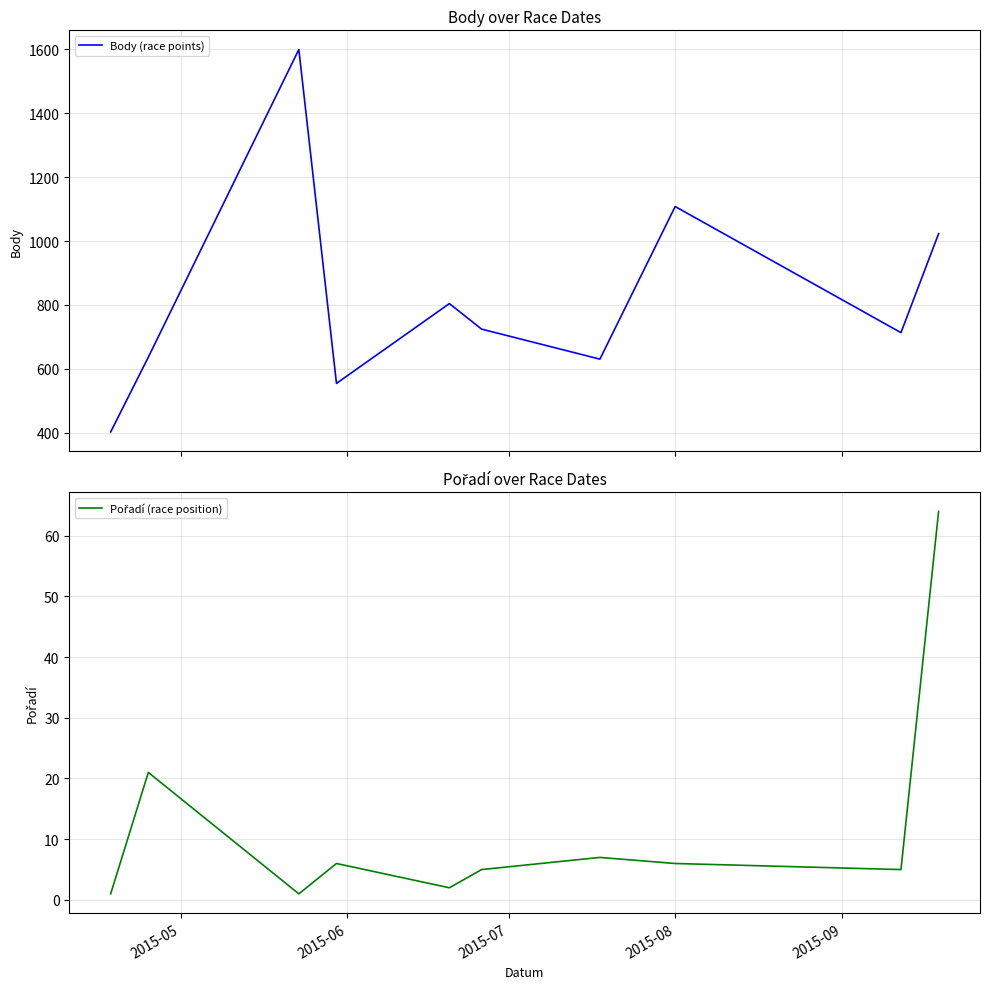

What is the minimum value for Body (race points)?

402